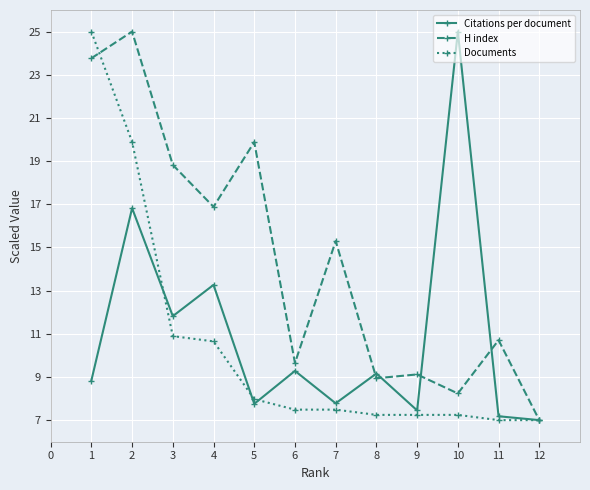

Reading left to right, list all the values displayed in this chart.

Citations per document: 8.8	16.8	11.8	13.3	7.8	9.3	7.8	9.2	7.5	25.0	7.2	7.0
H index: 23.8	25.0	18.8	16.9	19.9	9.6	15.3	8.9	9.1	8.2	10.7	7.0
Documents: 25.0	19.9	10.9	10.6	8.0	7.5	7.5	7.2	7.2	7.2	7.0	7.0